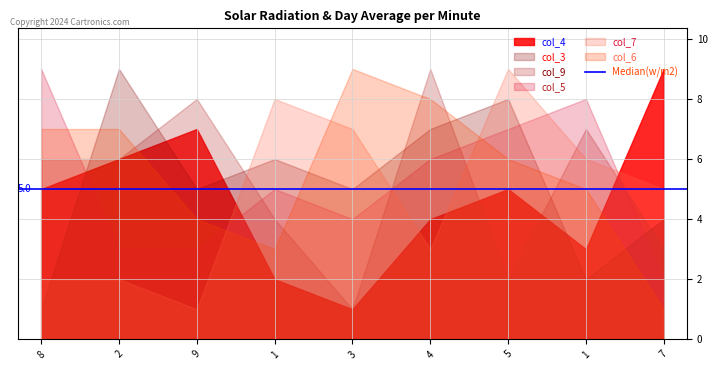

What is the sum of the col_6 values at 4 and 9?

12